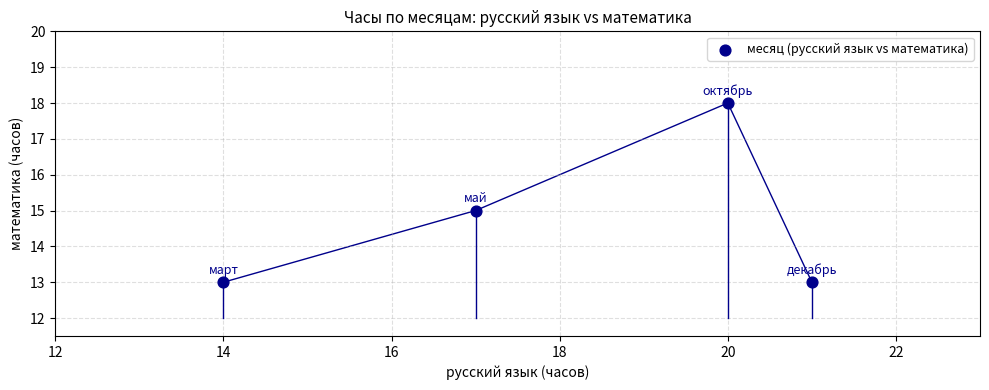

What is the average X value?

18